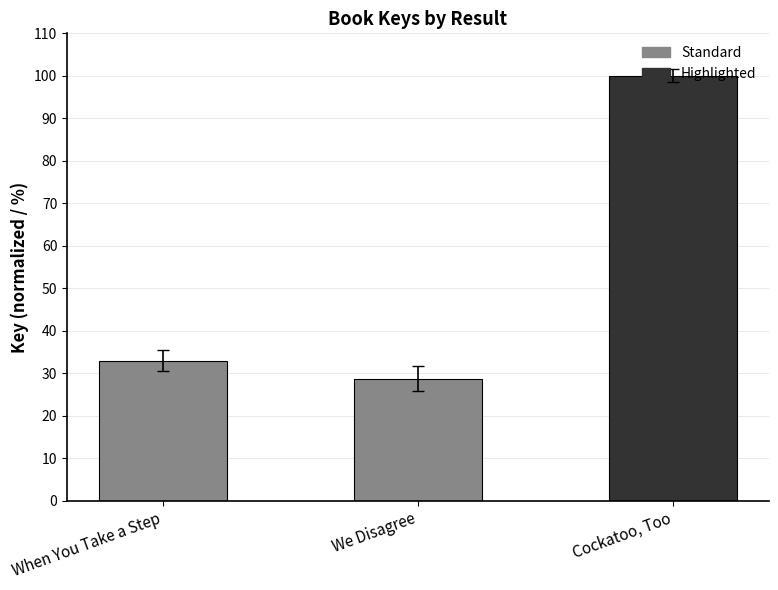

Between Cockatoo, Too and When You Take a Step, which is larger?

Cockatoo, Too